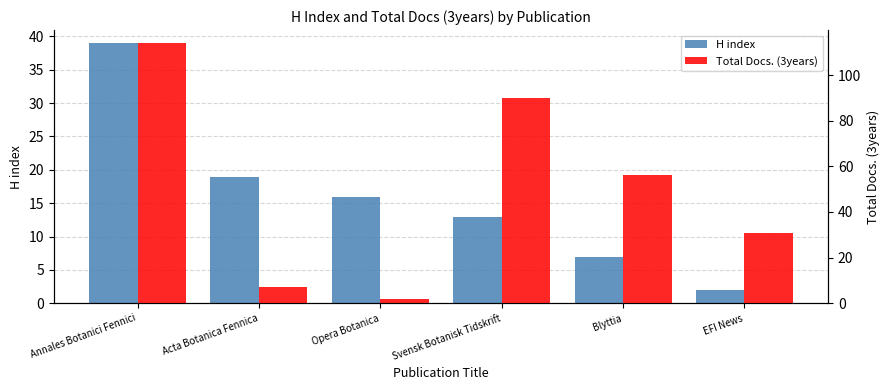

How many series are shown in this chart?

2